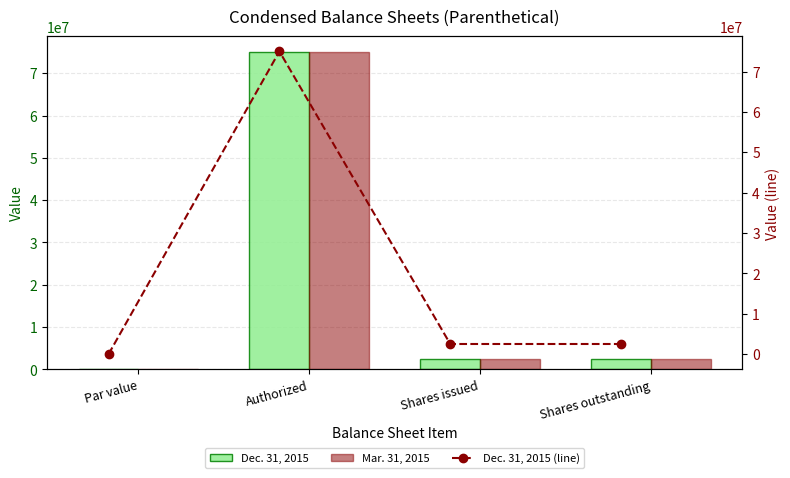

Which series has the largest range (max minus min)?

Dec. 31, 2015